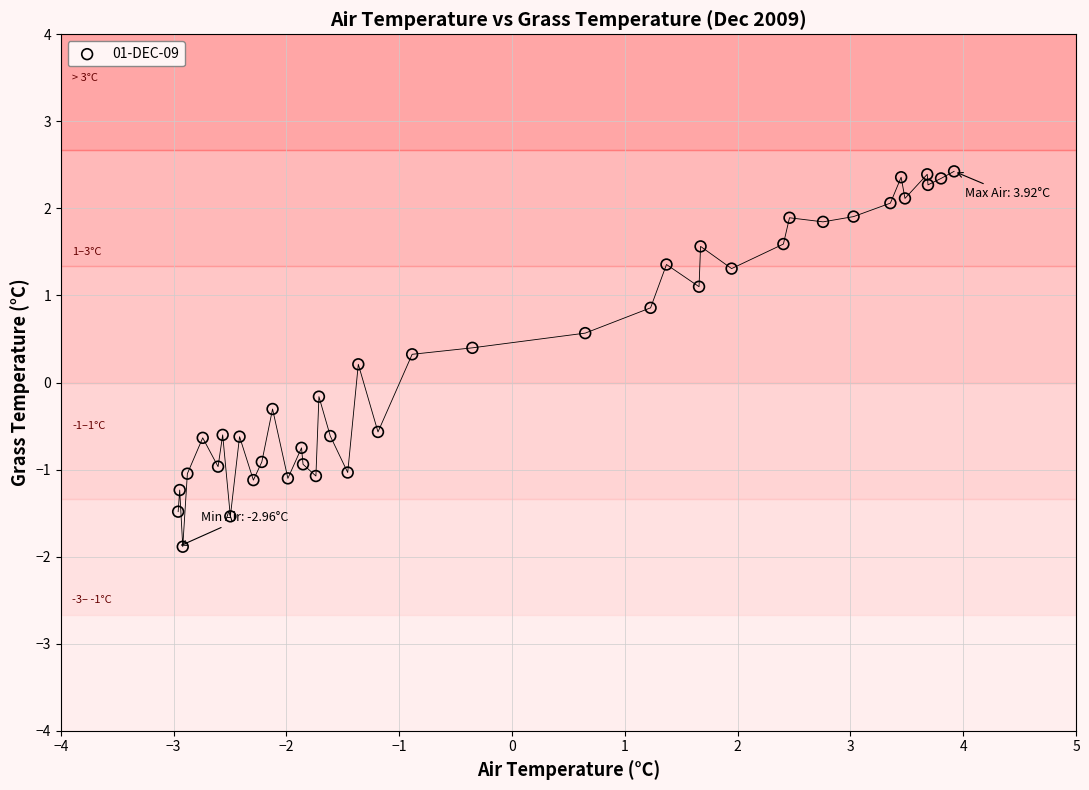

What is the range of Y values (max minus min)?

4.3